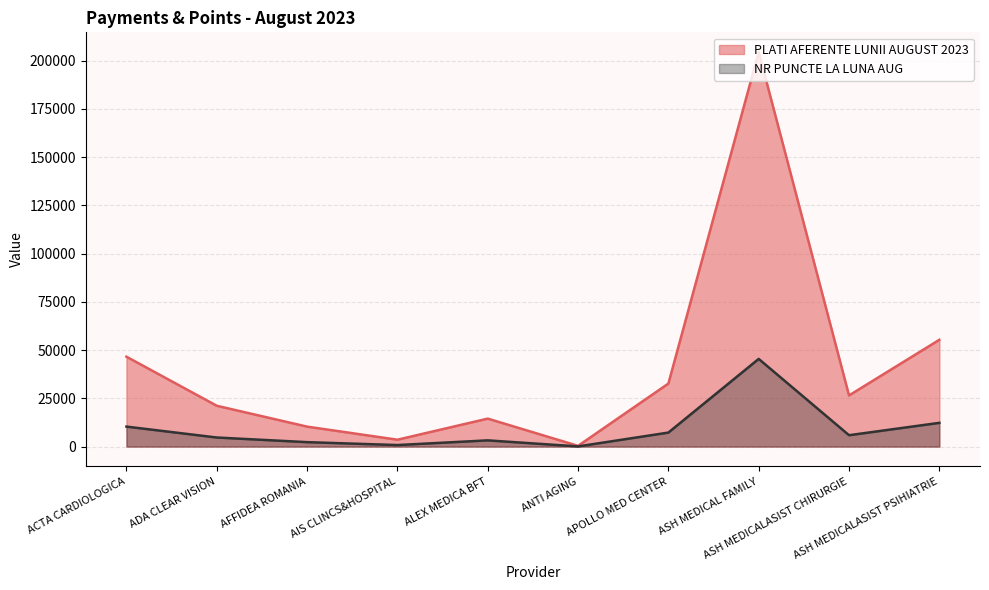

What is the label of the 10th point from the right?

ACTA CARDIOLOGICA